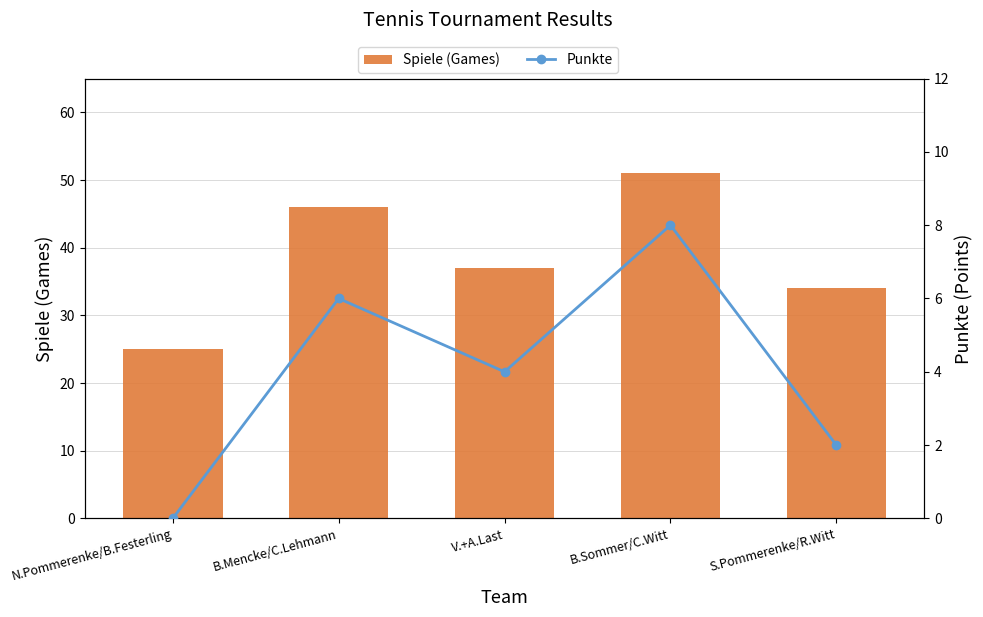

What is the total value across all series at B.Mencke/C.Lehmann?

52